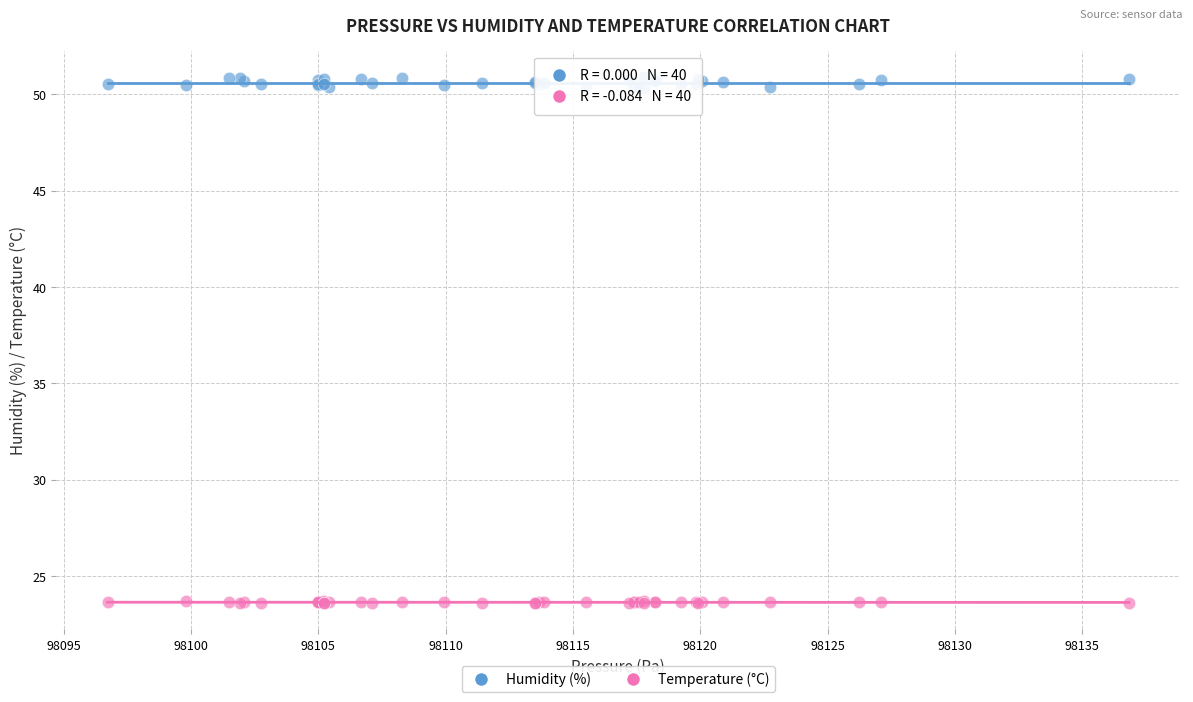

Which series contains the highest Y value?

Humidity (%)